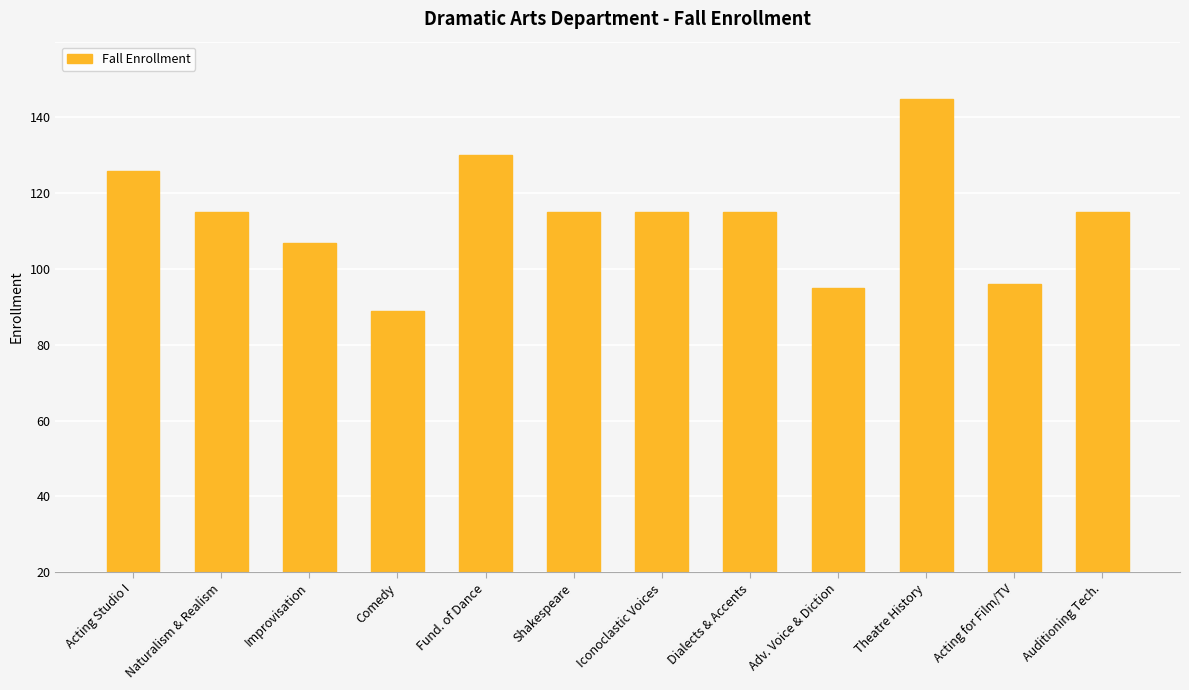

Does the chart contain any negative values?

No